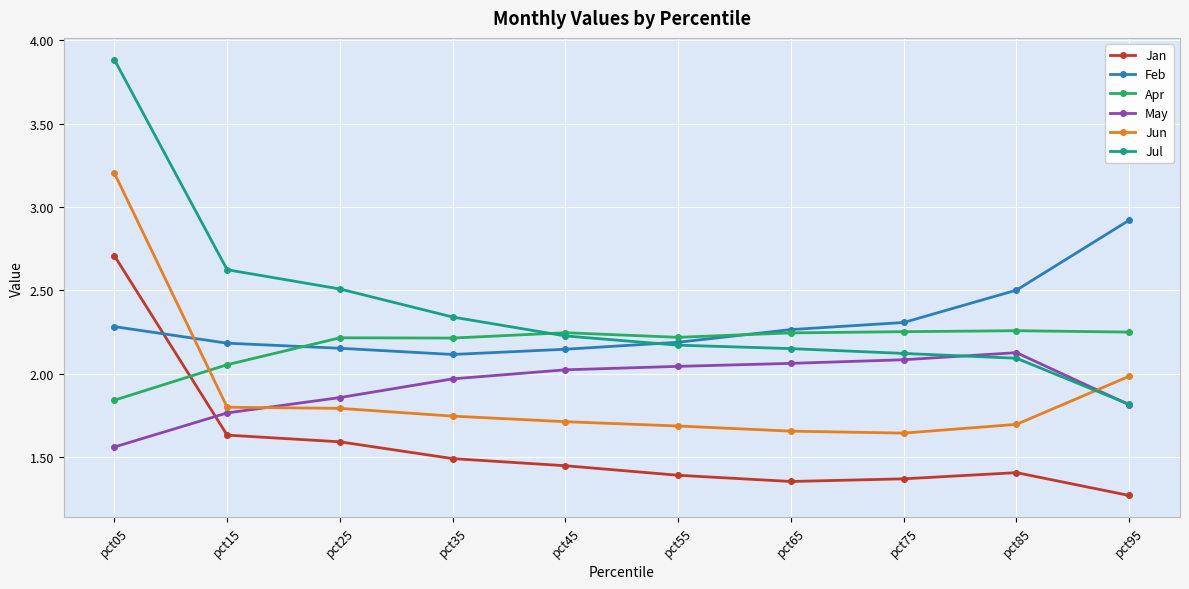

List the series in order of their peak value, lowest first.

May, Apr, Jan, Feb, Jun, Jul